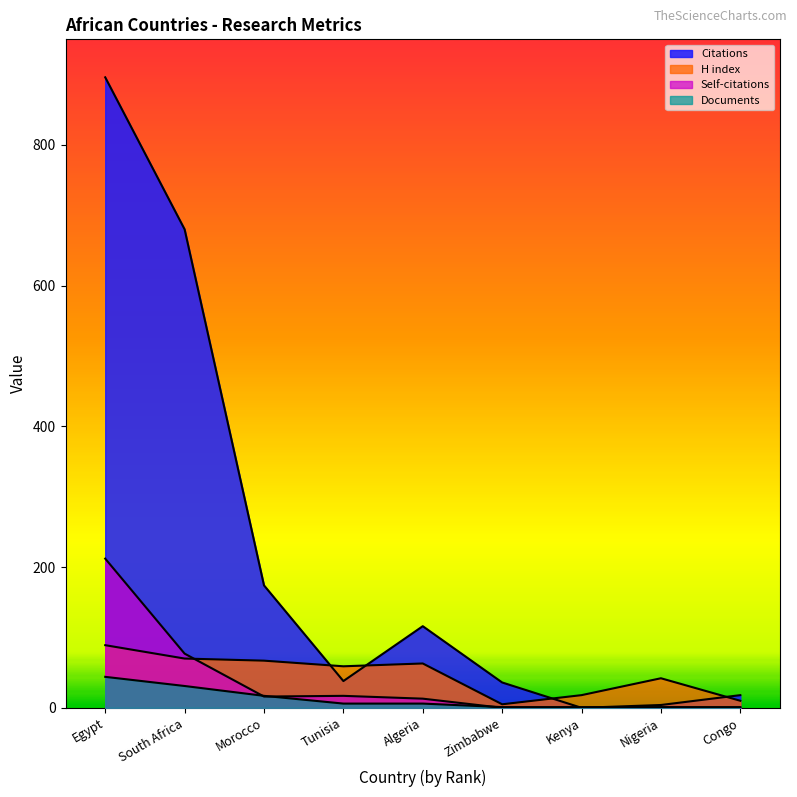

Rank the series at Congo from lowest to highest value.

Self-citations, Documents, H index, Citations